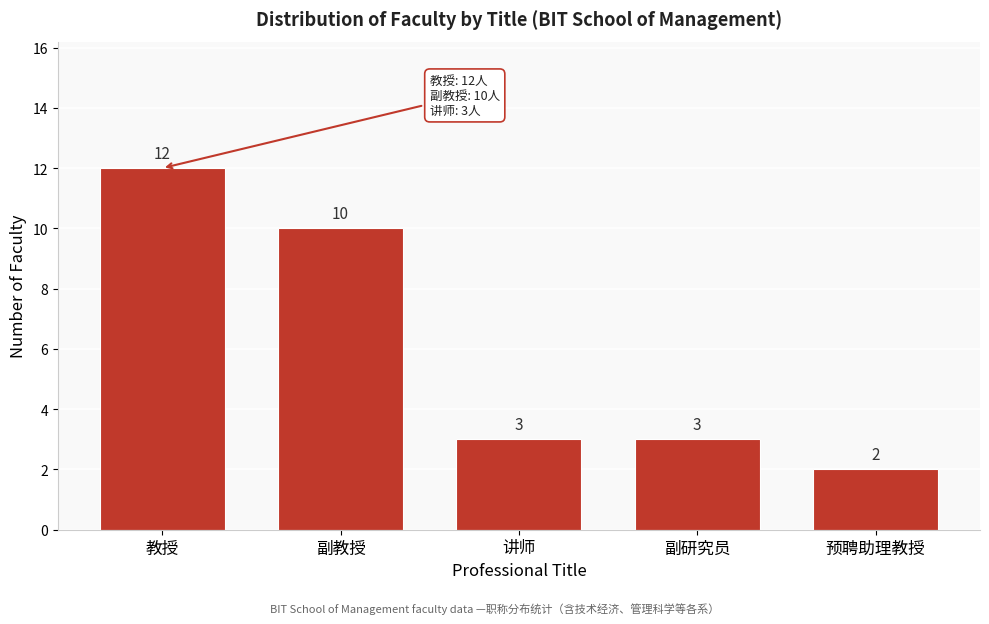

Reading left to right, what are all the values shown in this chart?

教授=12	副教授=10	讲师=3	副研究员=3	预聘助理教授=2